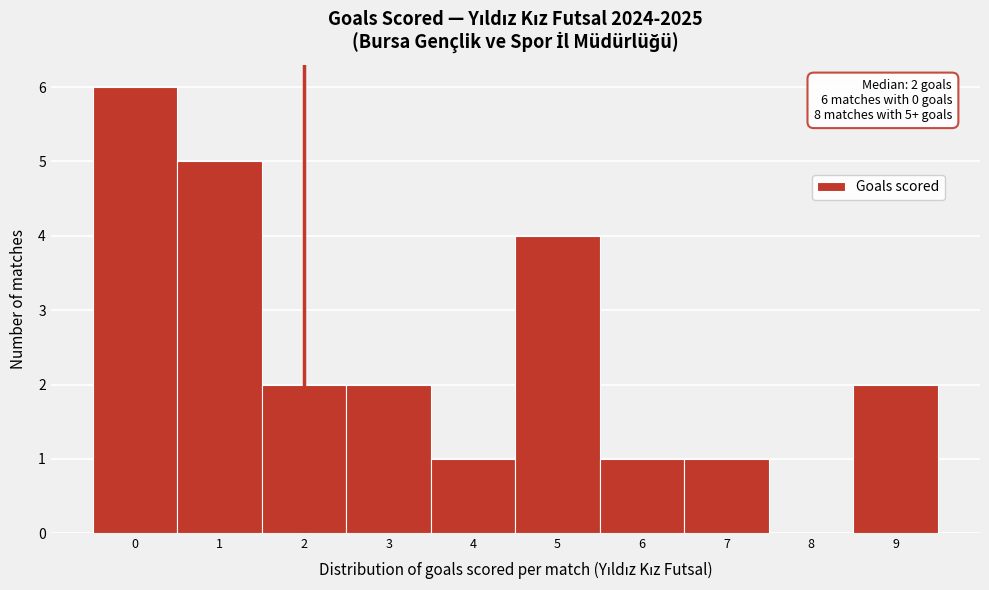

Over which range of the x-axis is the bar tallest?

-0.5 to 0.5